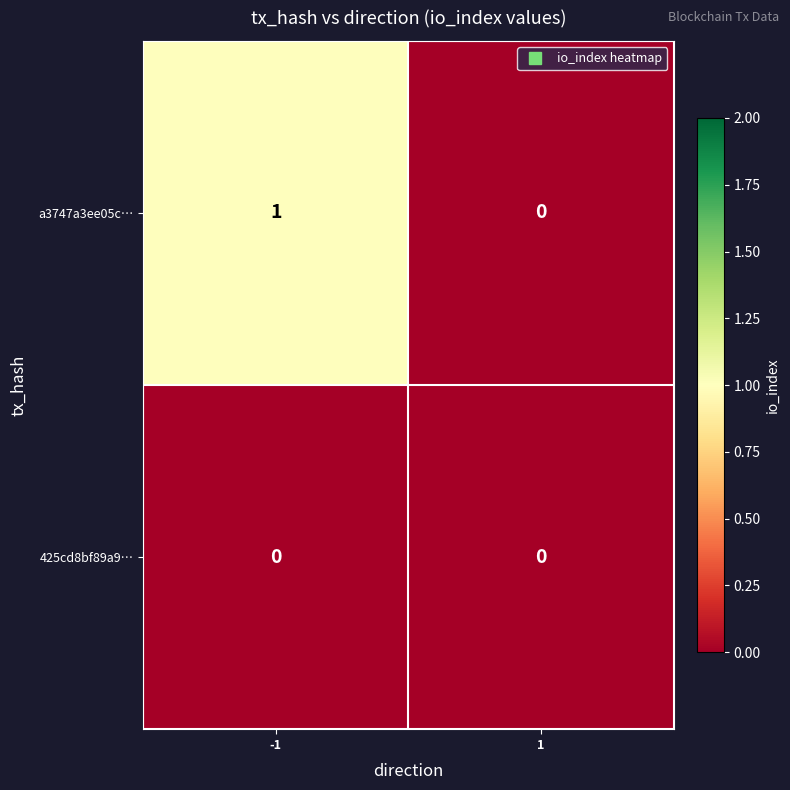

Is the value of a3747a3ee05c… at -1 greater than the value of 425cd8bf89a9… at 1?

Yes